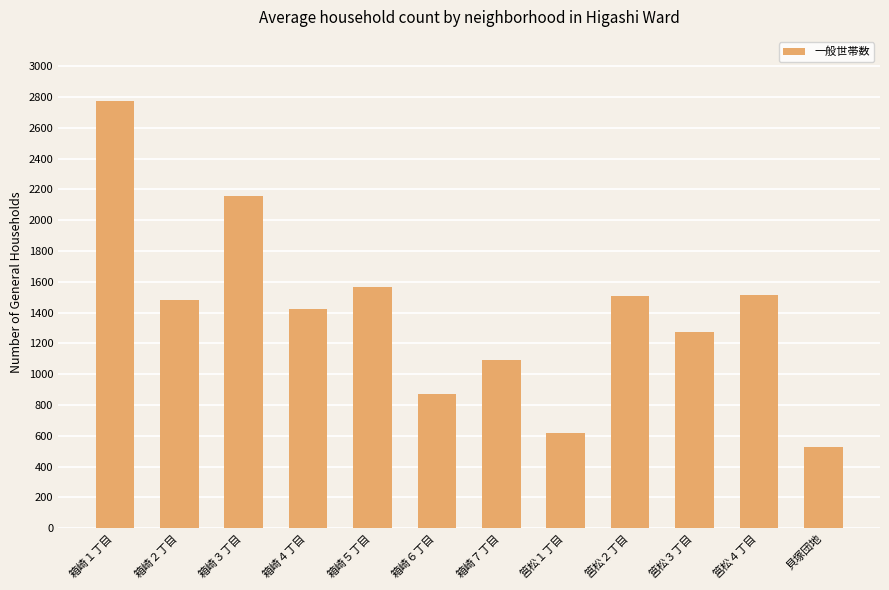

At which category does the chart reach its minimum across all series?

貝塚団地